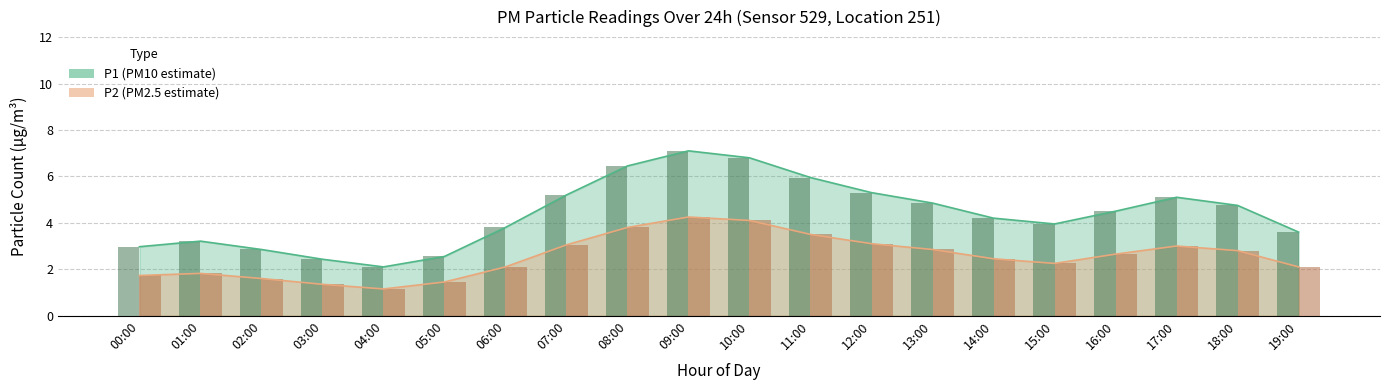

Which series has the largest total across all categories?

P1